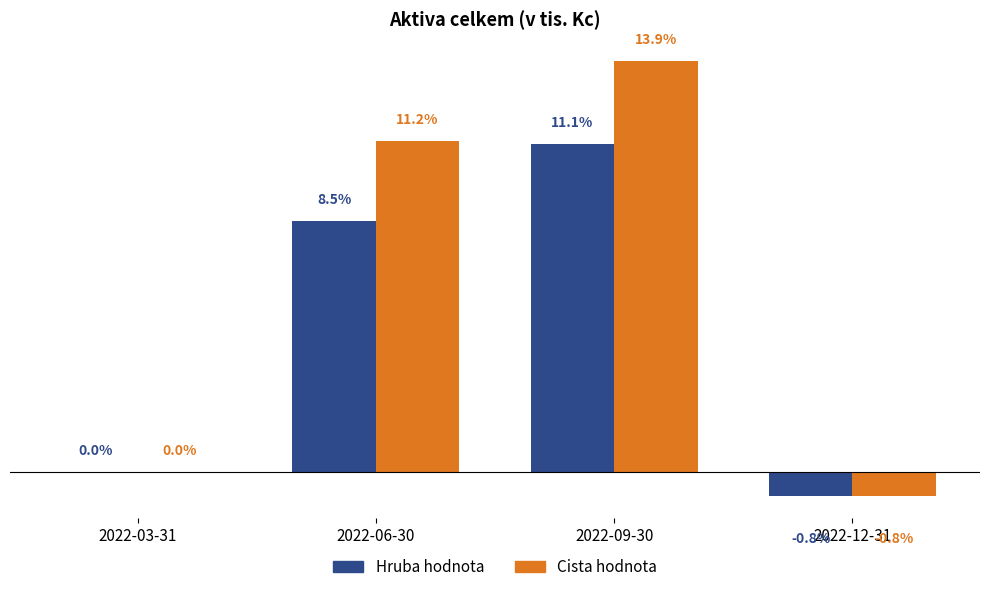

Between 2022-03-31 and 2022-09-30, which series saw the biggest shift?

Cista hodnota